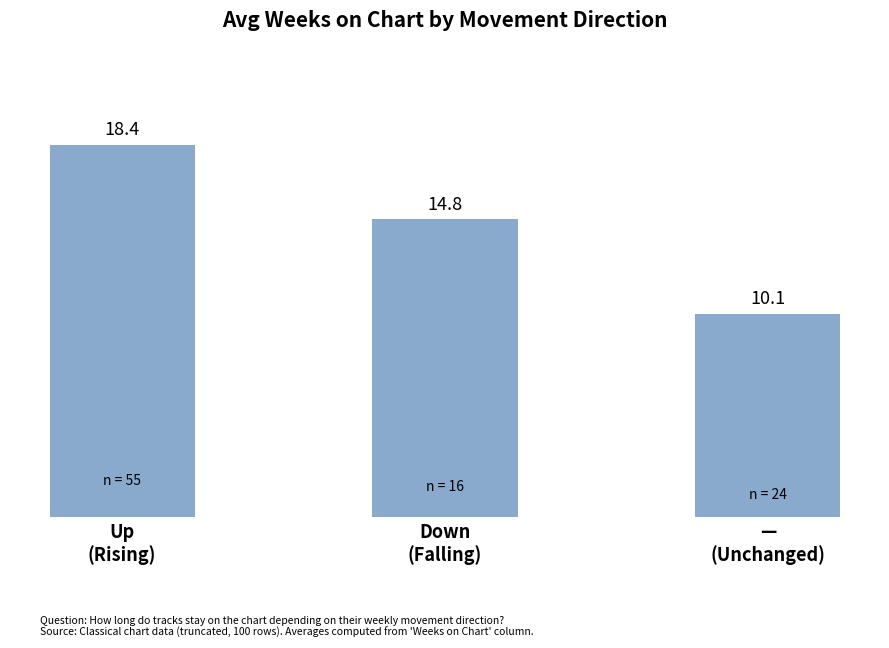

Where does the data first go above 14?

Up
(Rising)